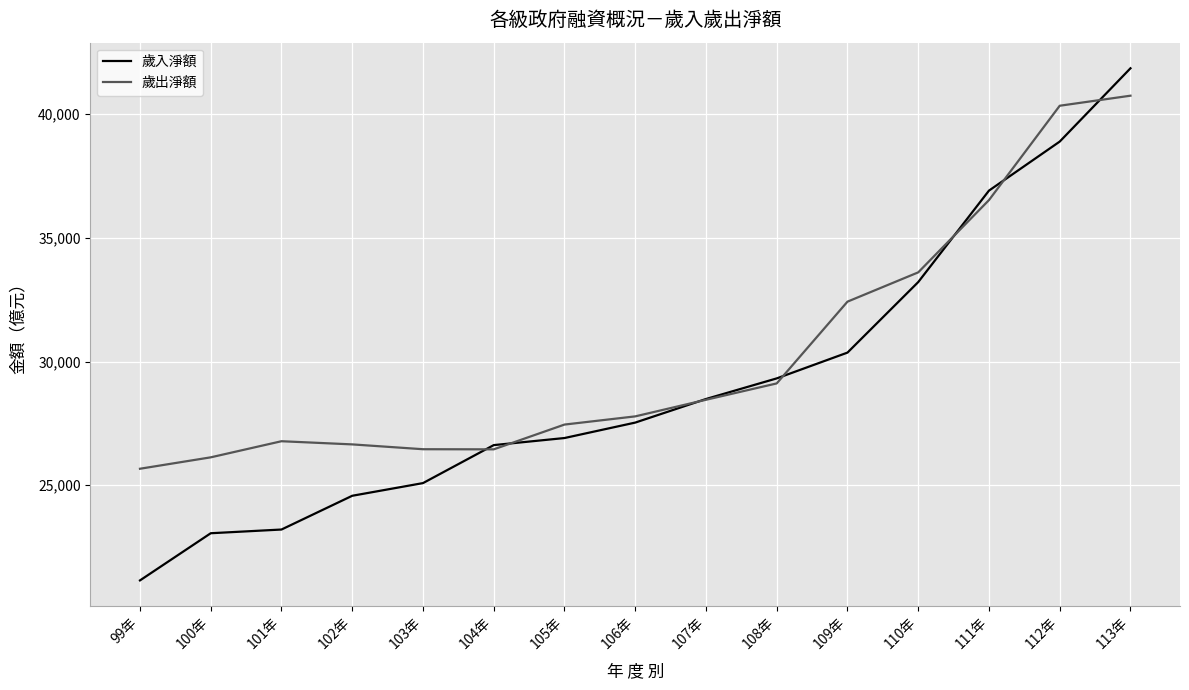

The 歲入淨額 series shows 26909 at 105年. True or false?

True